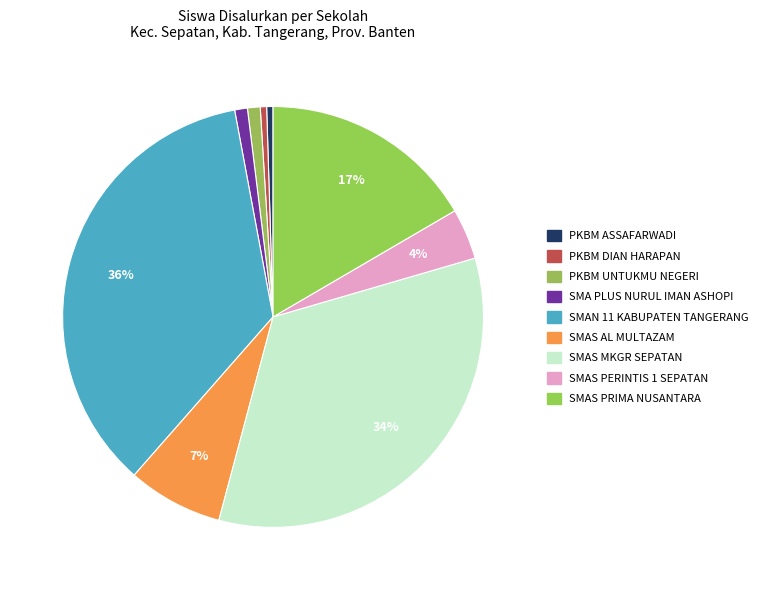

What is the smallest slice in the pie chart?

PKBM ASSAFARWADI